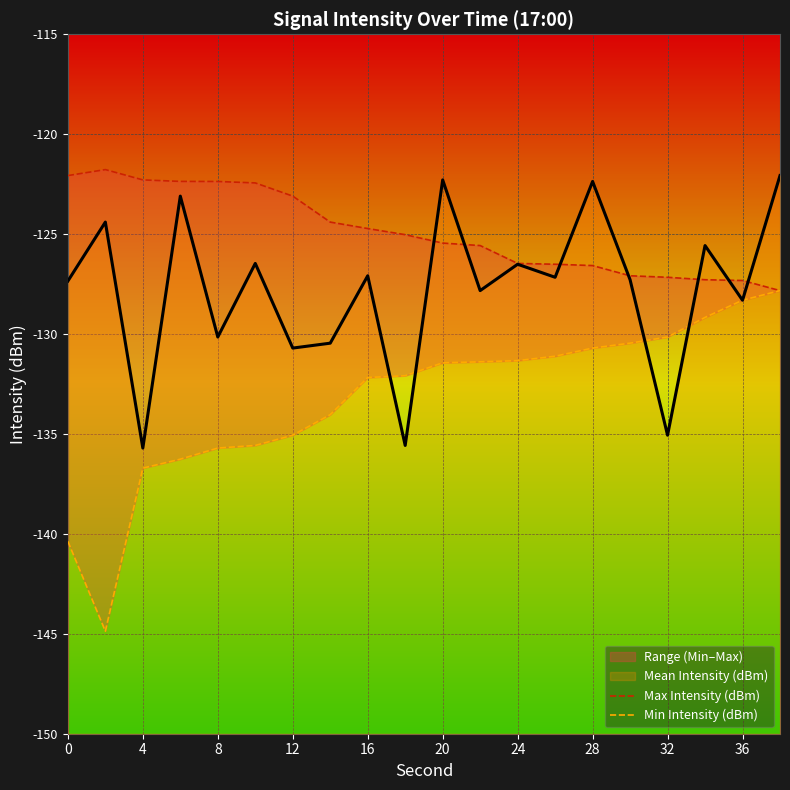

The value of Max Intensity (dBm) at 32 is -170.6. True or false?

False